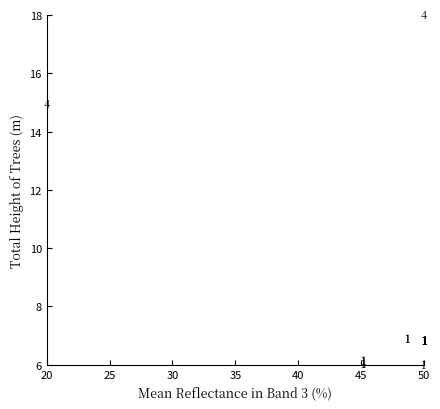

What Y value in the scatter plot is closest to 12?

14.9